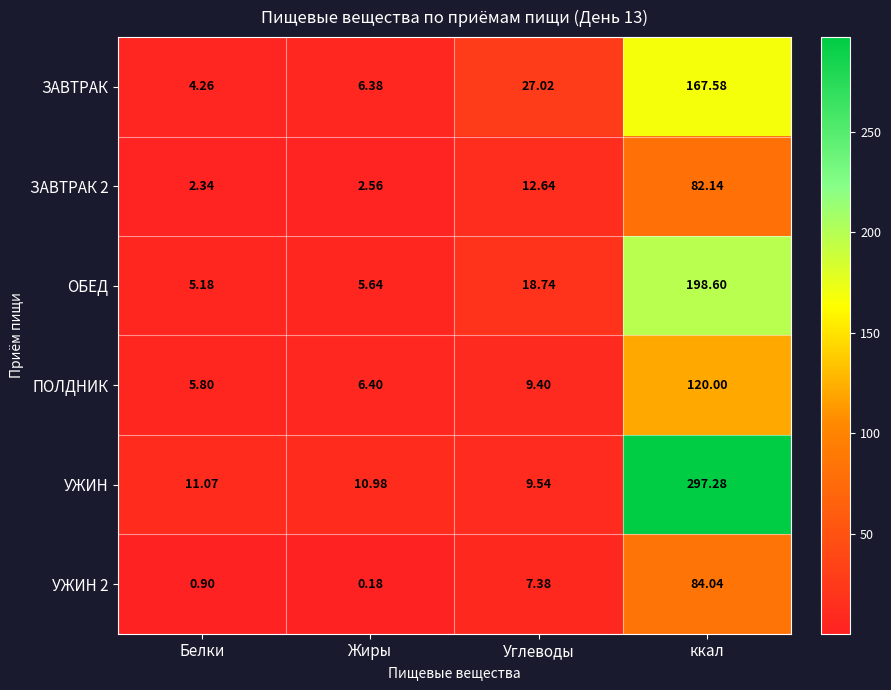

At how many categories does at least one series exceed 232?

1